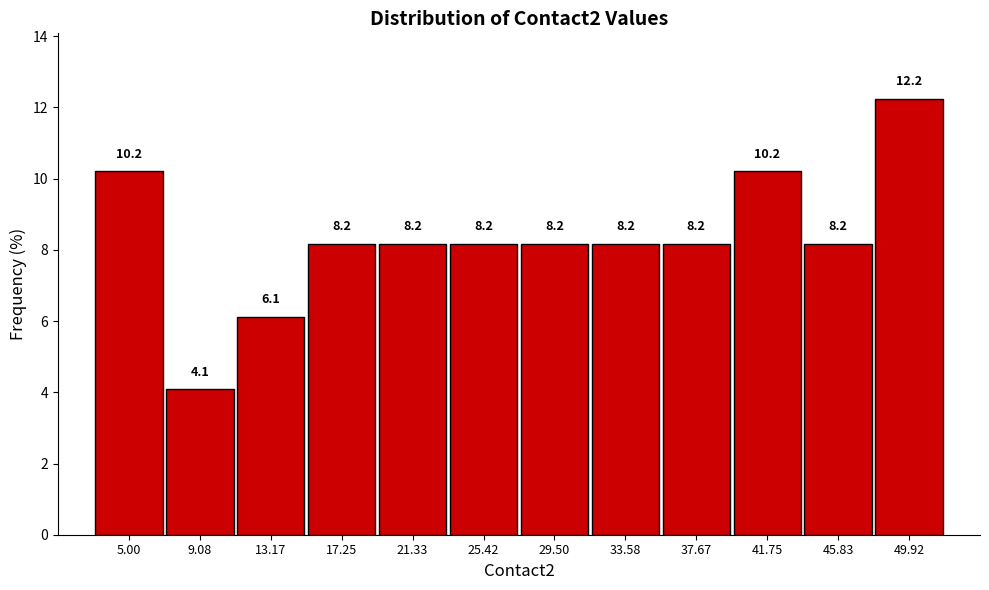

Reading left to right, list all the values displayed in this chart.

10.2	4.1	6.1	8.2	8.2	8.2	8.2	8.2	8.2	10.2	8.2	12.2